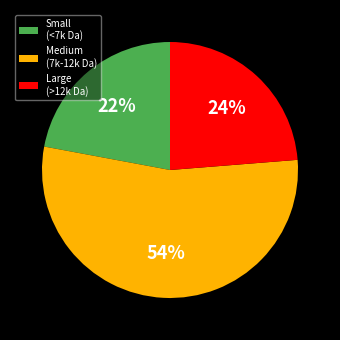

Which slice is the largest?

Medium (7k-12k Da)